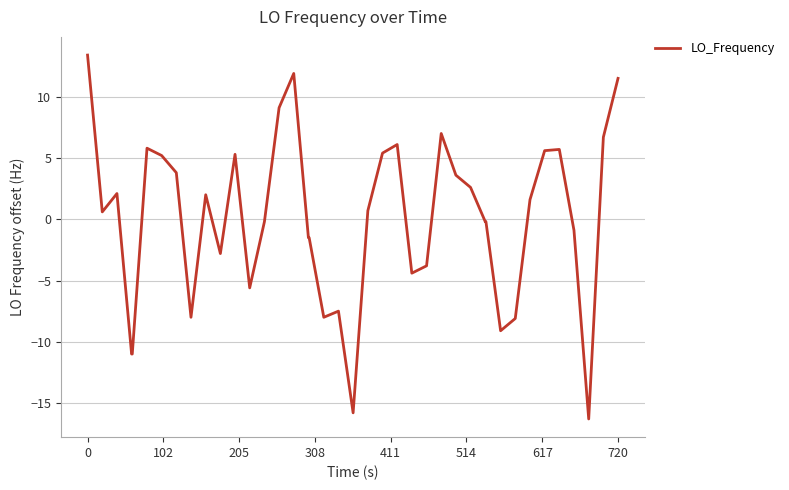

What is the difference between the maximum and minimum values?

29.7